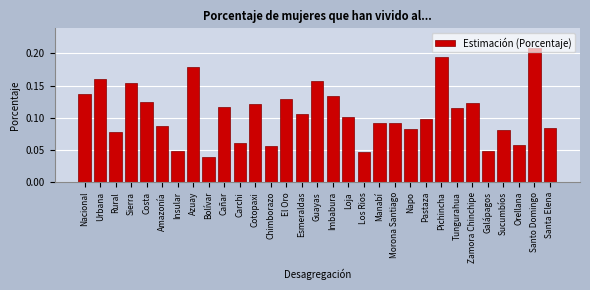

Between Loja and Guayas, which is larger?

Guayas